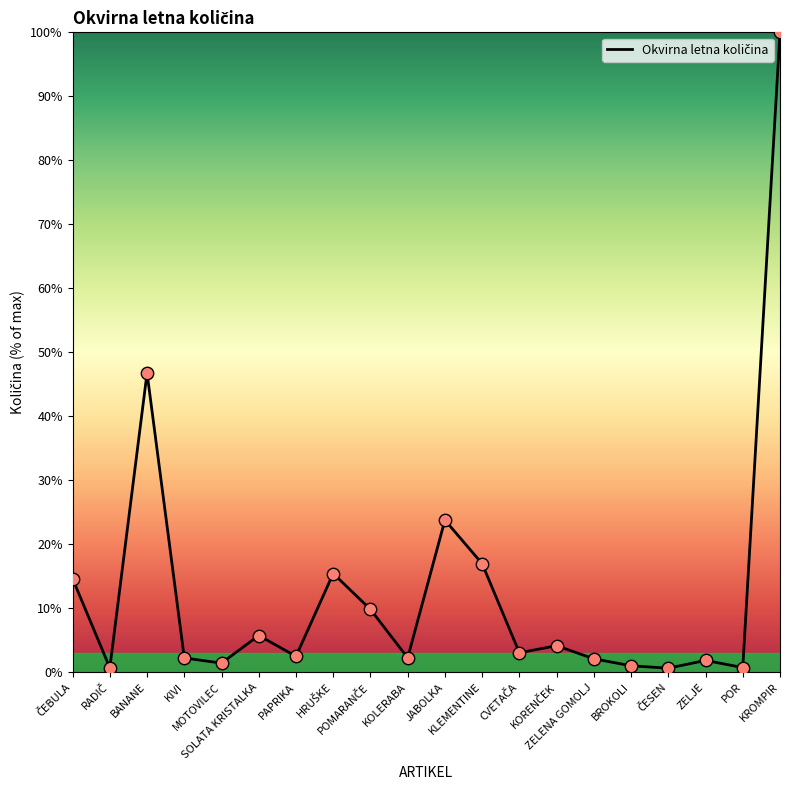

What is the maximum value shown in the chart?

100.0